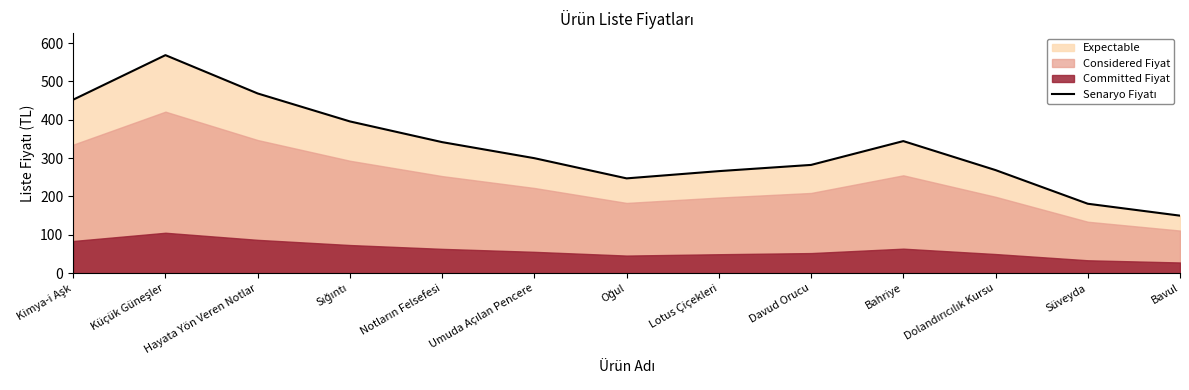

Rank the categories by value from highest to lowest.

Küçük Güneşler, Hayata Yön Veren Notlar, Kimya-i Aşk, Sığıntı, Bahriye, Notların Felsefesi, Umuda Açılan Pencere, Davud Orucu, Dolandırıcılık Kursu, Lotus Çiçekleri, Oğul, Süveyda, Bavul